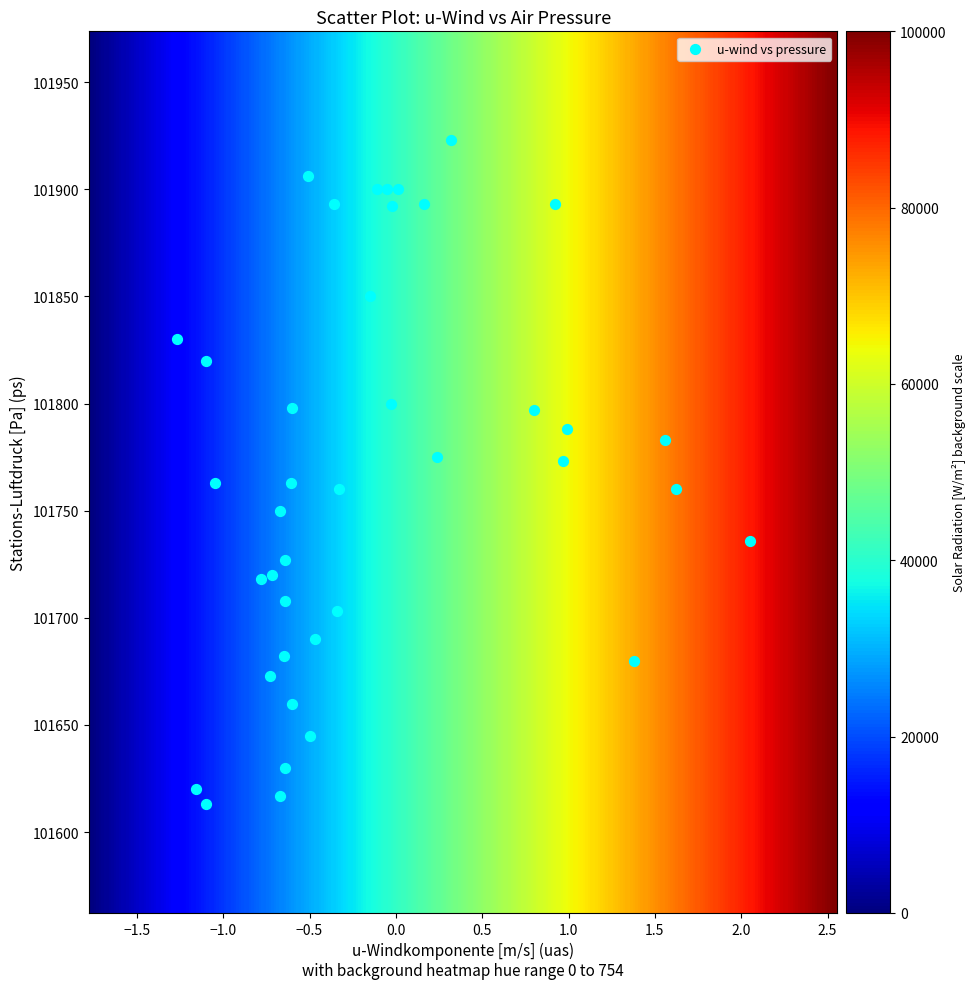

What is the range of Y values (max minus min)?

310